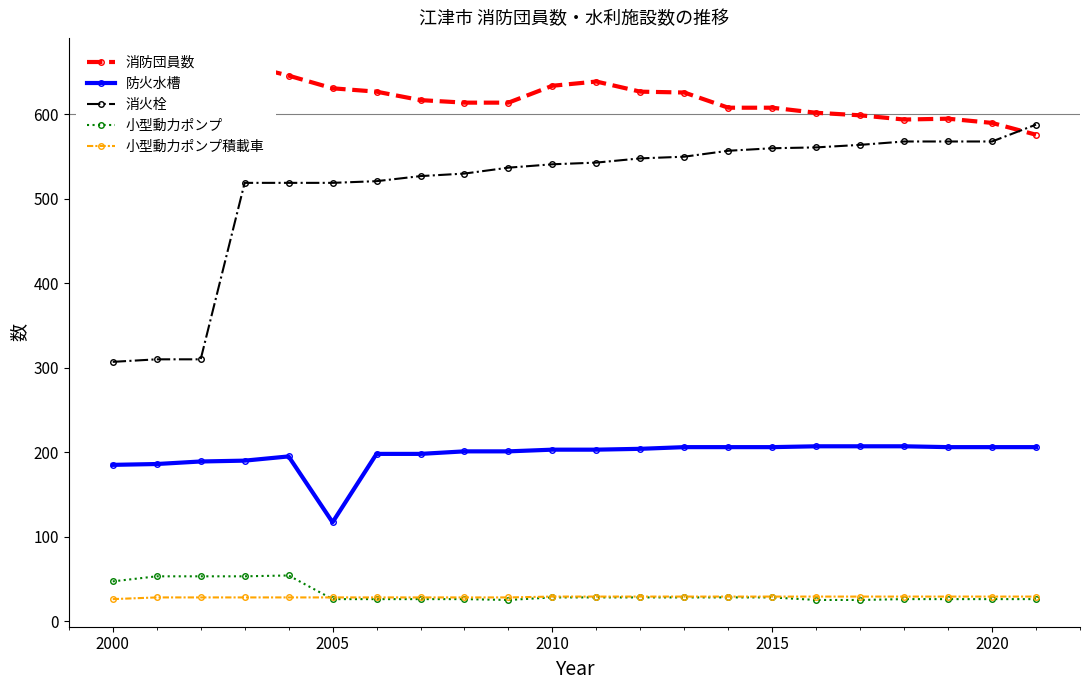

True or false: 防火水槽 and 小型動力ポンプ intersect in this chart.

False